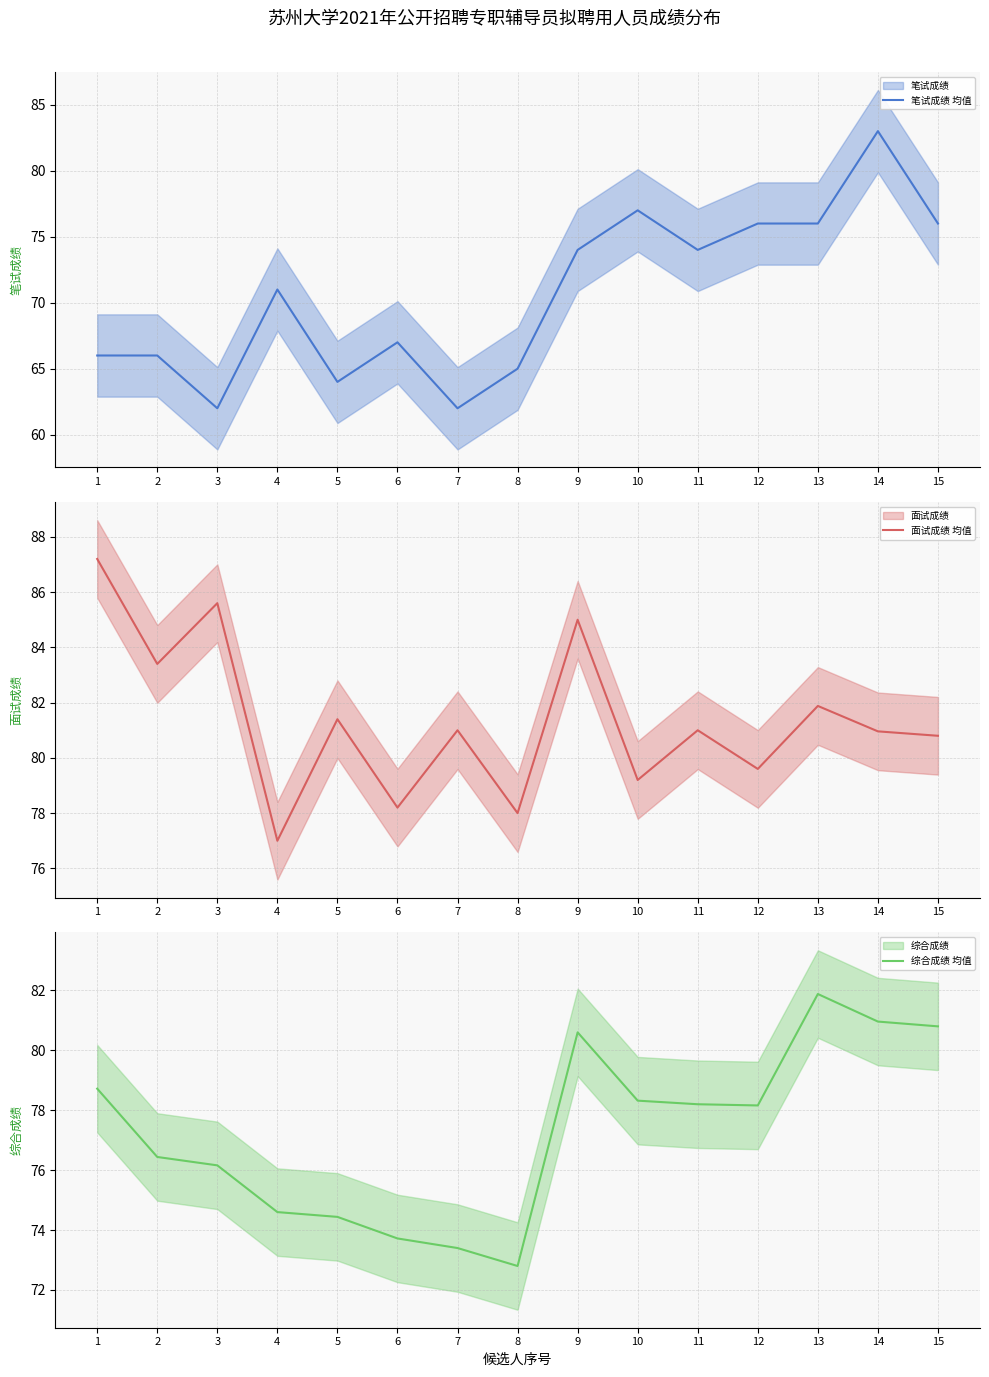

What is the average value of the 笔试成绩 均值 series?

70.6